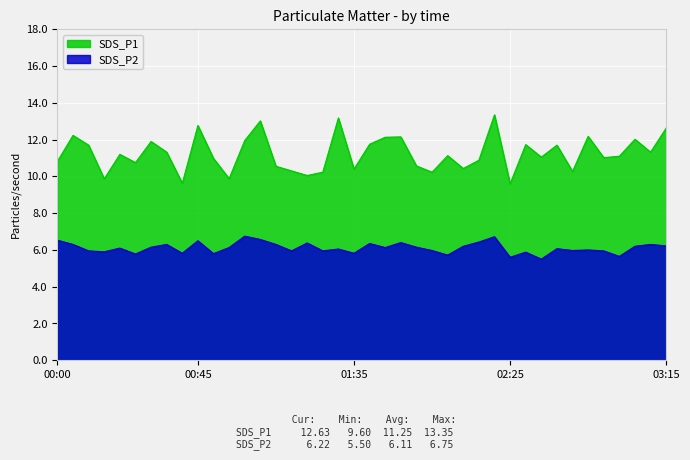

Is it true that SDS_P1 equals 17.7 at 02:30?

False